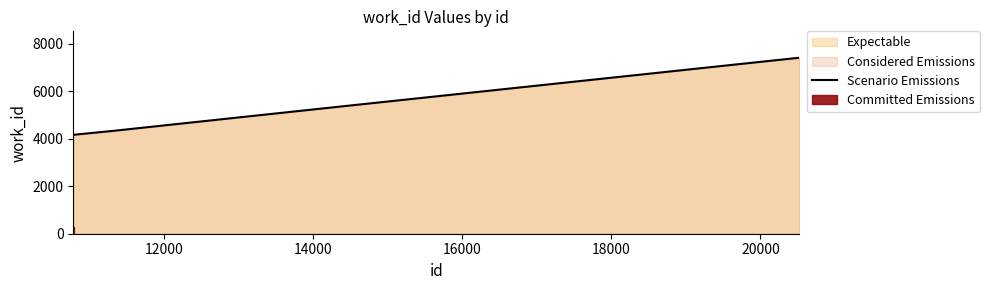

How many values exceed 4337?

2